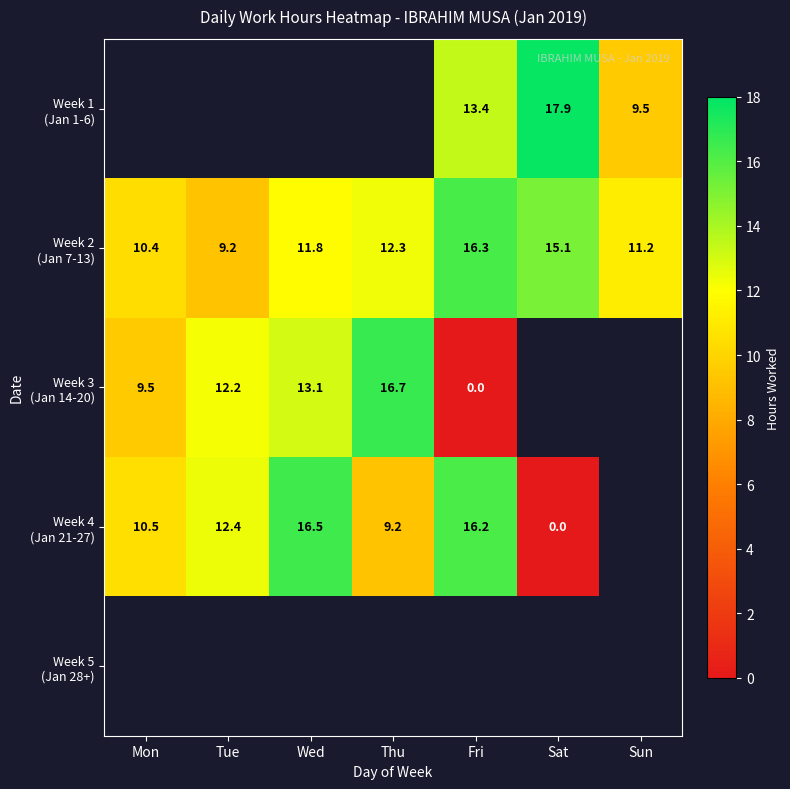

Which category has the lowest value in the Week 4 (Jan 21-27) series?

Sat